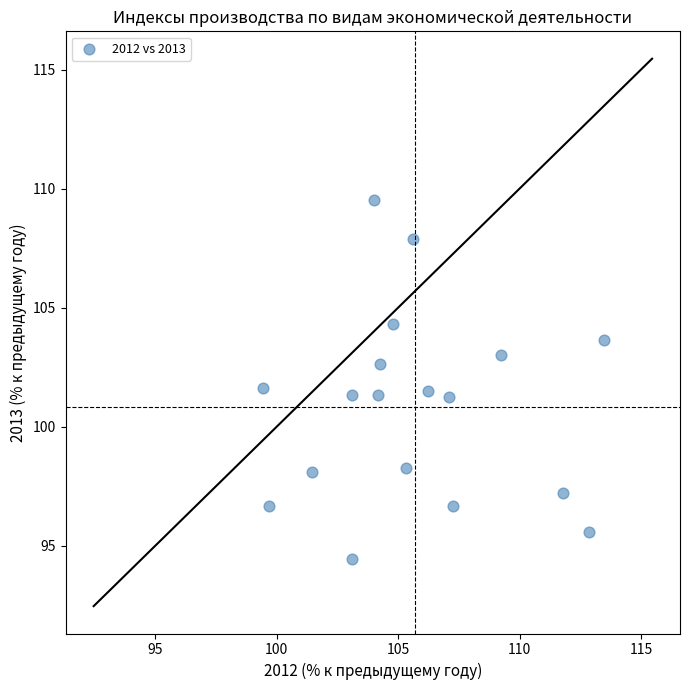

What is the range of X values (max minus min)?

14.0